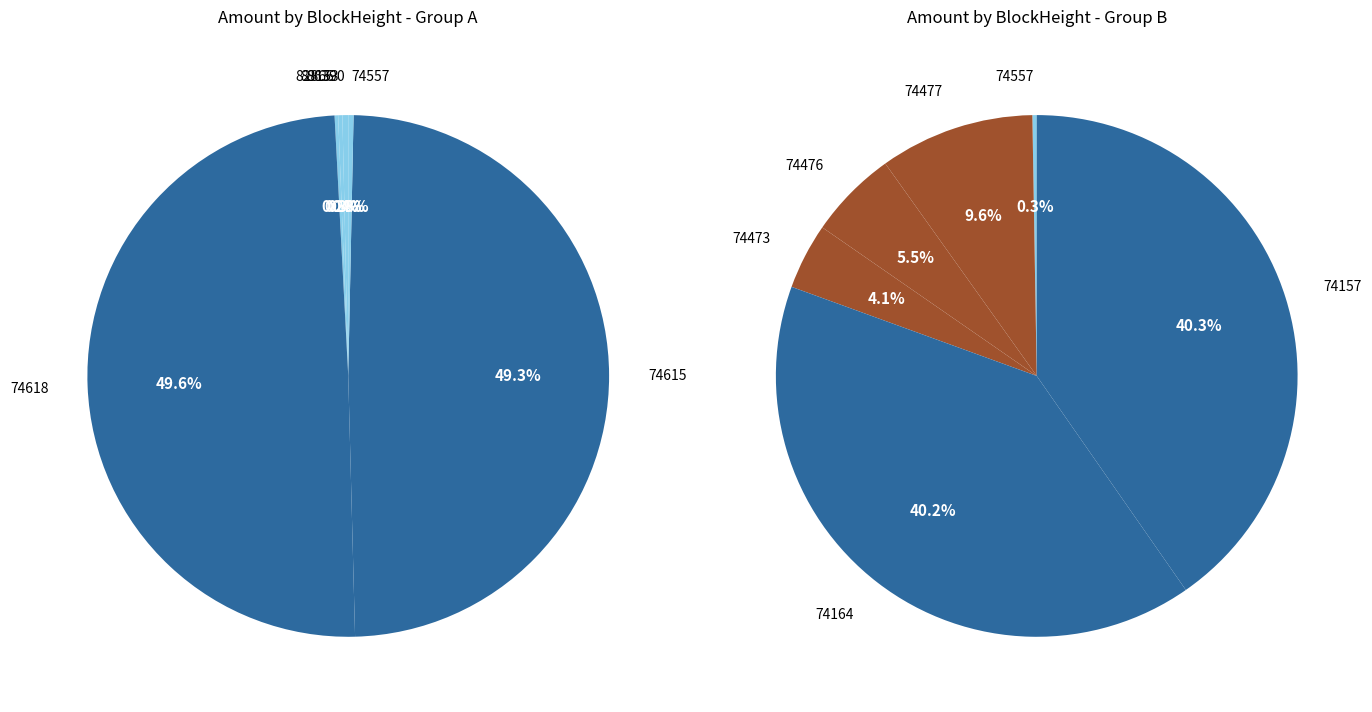

How many slices are in this pie chart?

11